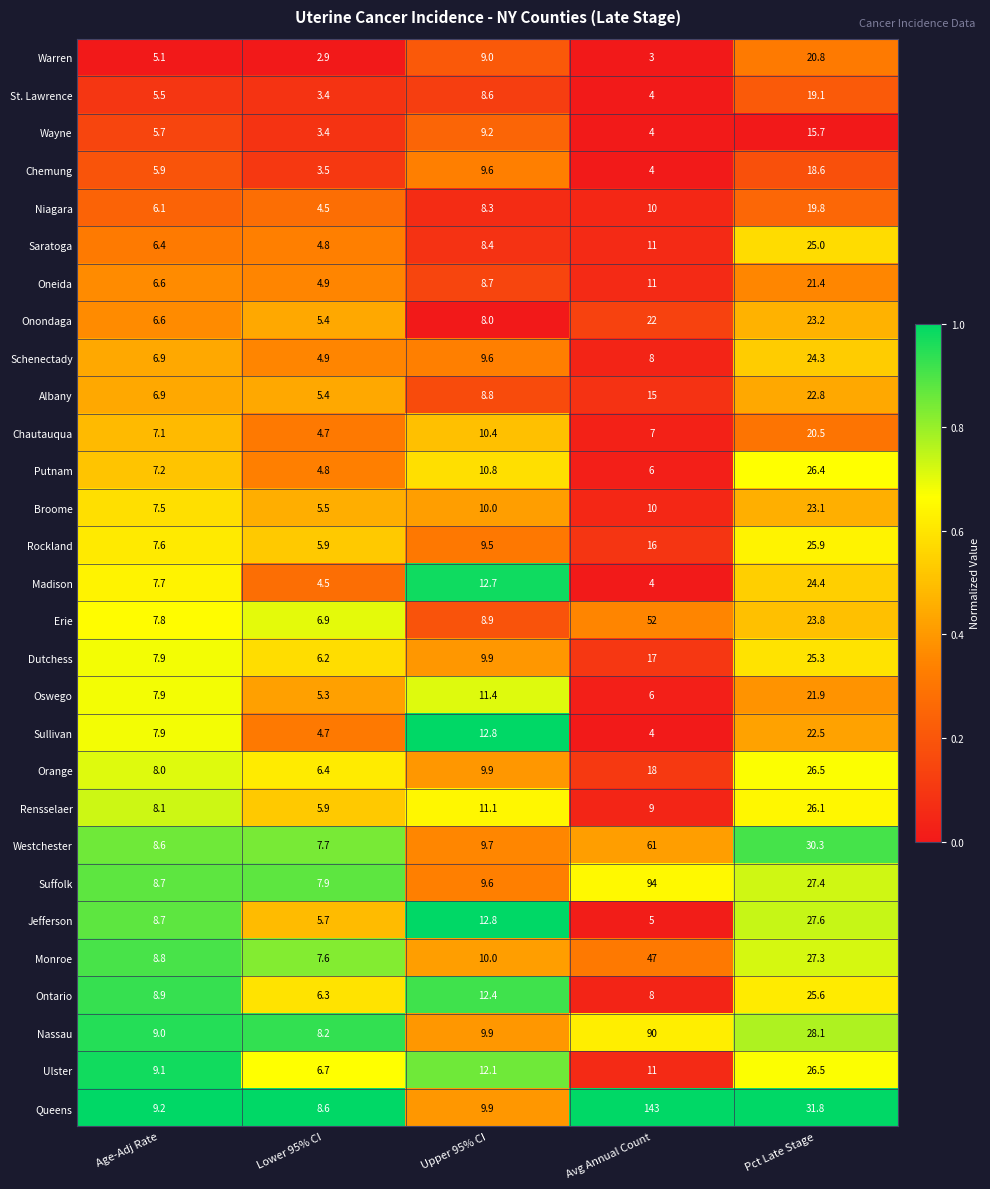

At which category is the sum across all series the highest?

Pct Late Stage